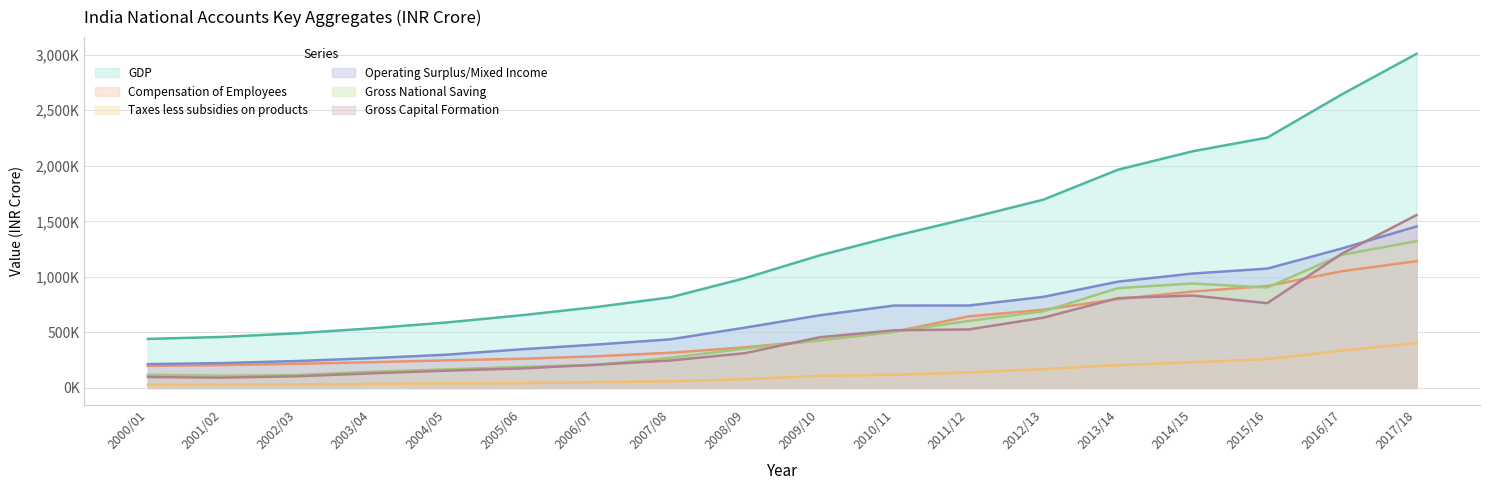

Which series has the largest total across all categories?

GDP